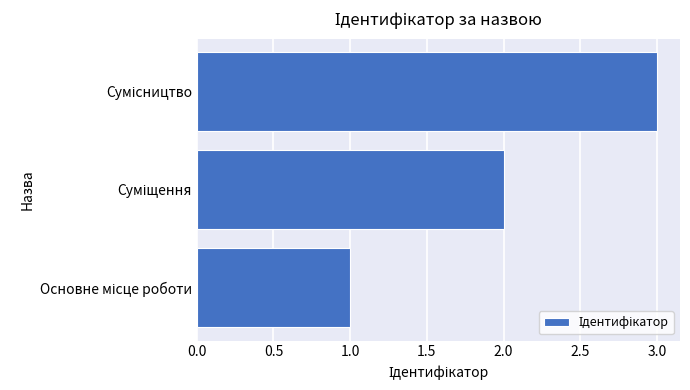

What is the maximum value shown in the chart?

3